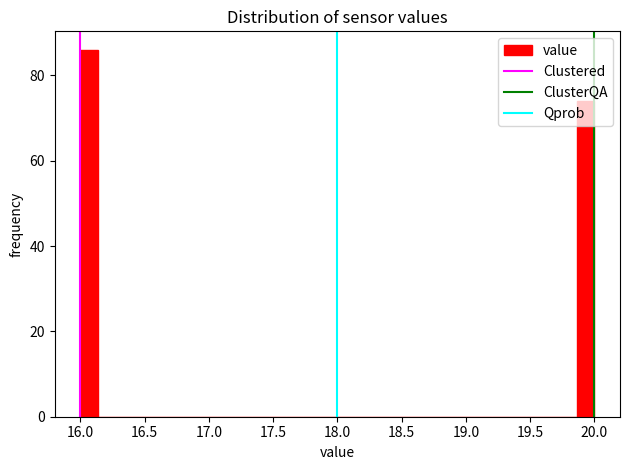

Around what value on the x-axis is the tallest bar? Give the approximate position of its centre, as read against the axis.

16.05